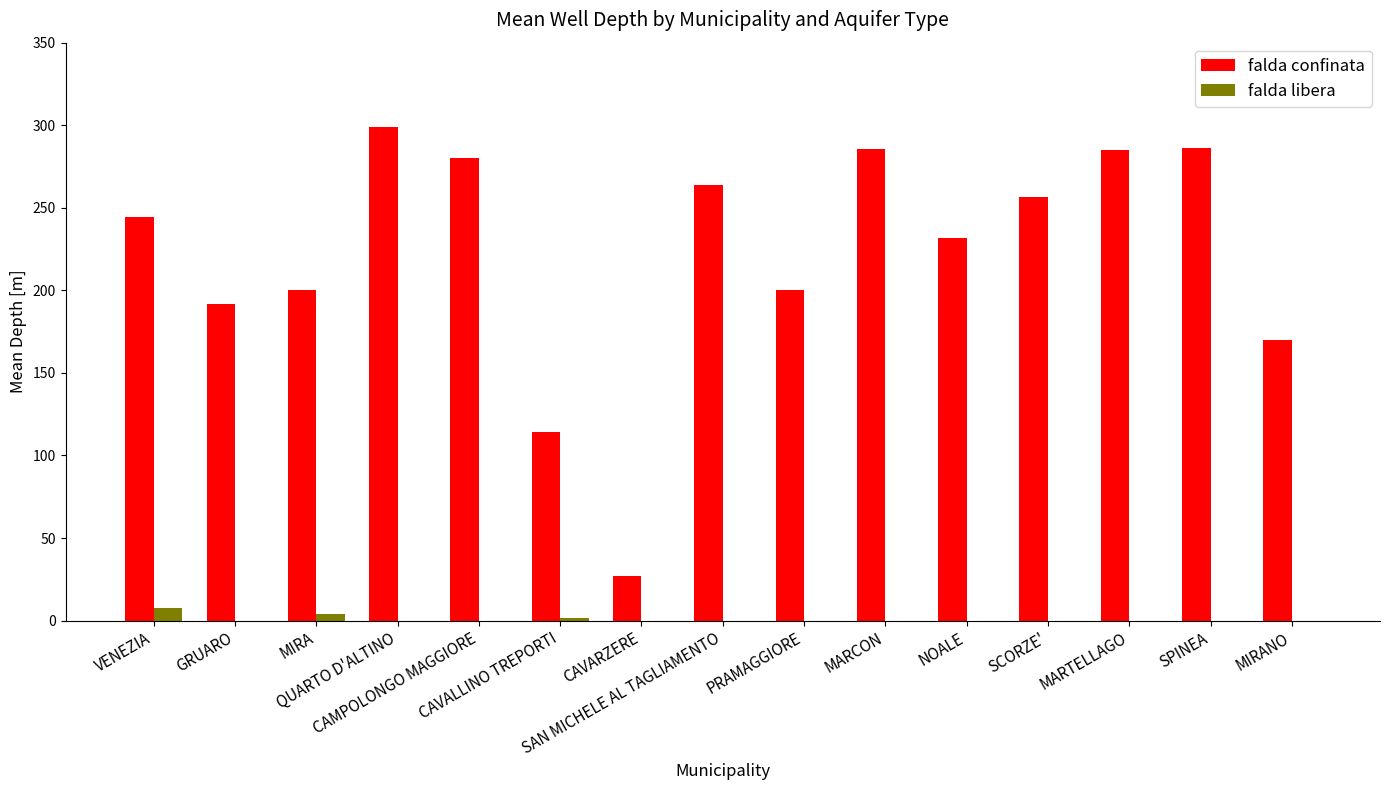

Which series has the largest total across all categories?

falda confinata